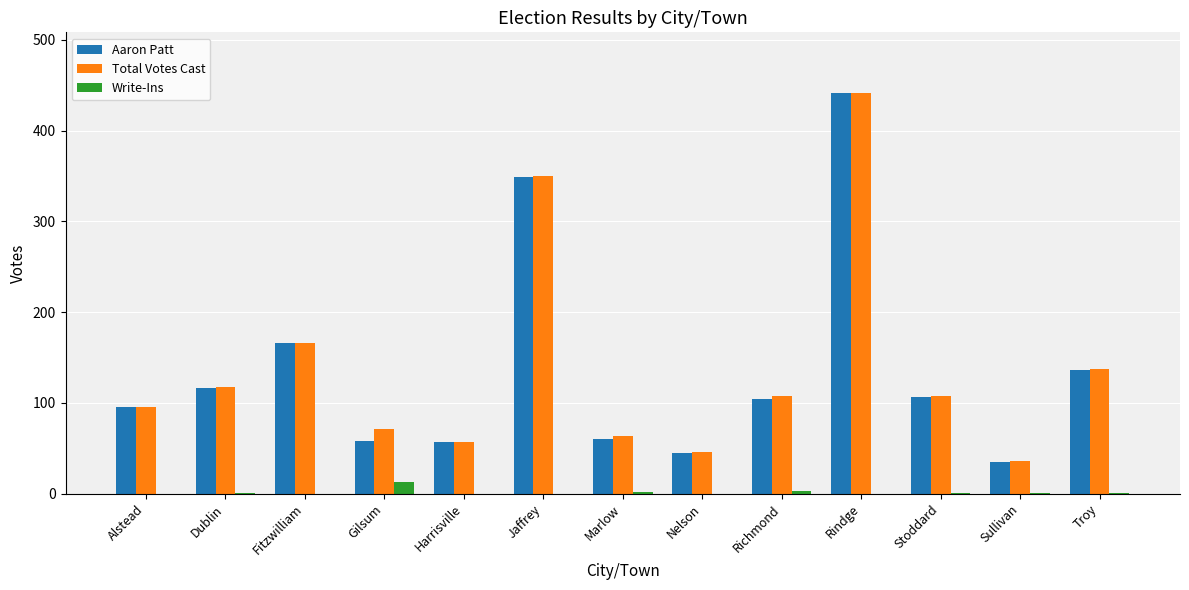

What is the maximum value for Write-Ins?

13